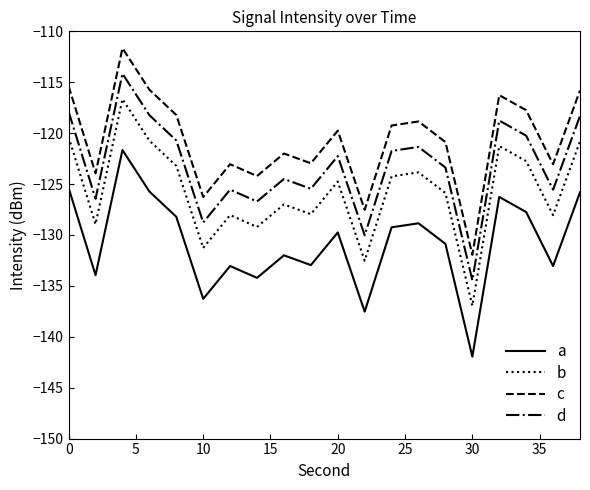

List the series in order of their peak value, lowest first.

a, b, d, c